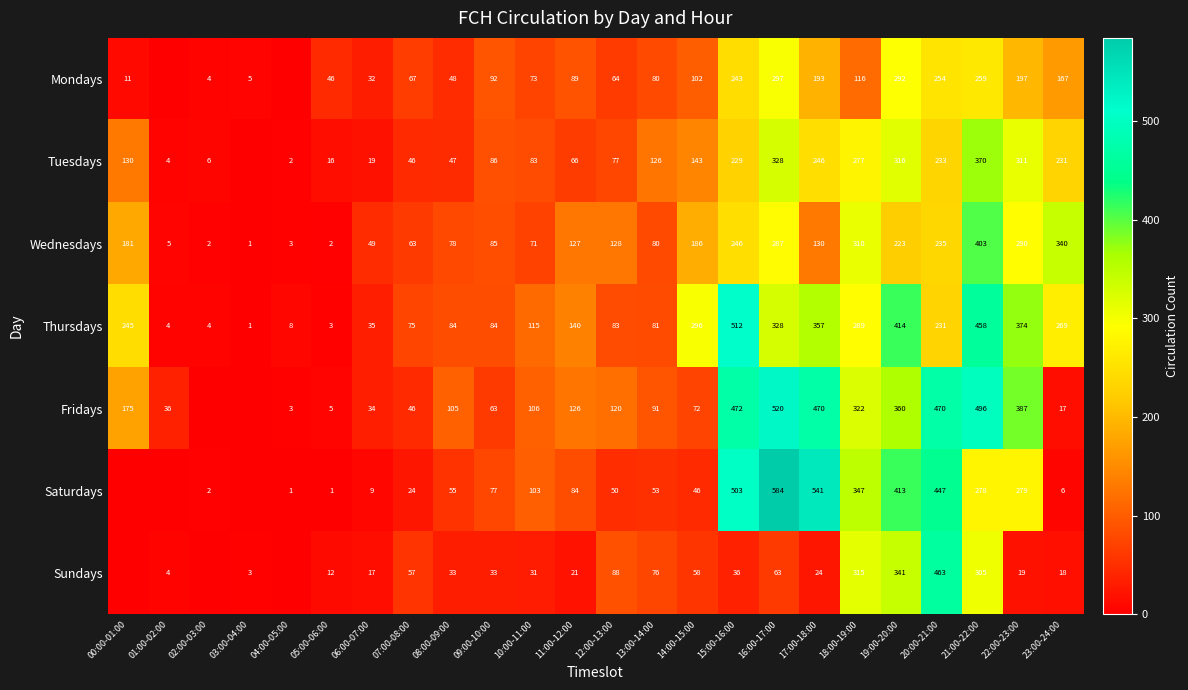

Rank the series at 19:00-20:00 from lowest to highest value.

Wednesdays, Mondays, Tuesdays, Sundays, Fridays, Saturdays, Thursdays